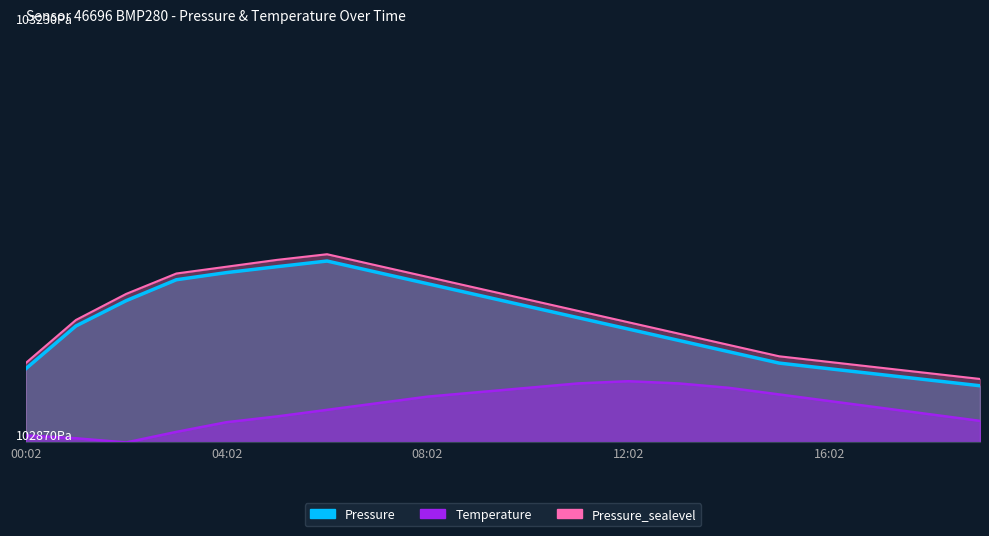

Between 09:02 and 06:02, which is larger?

06:02